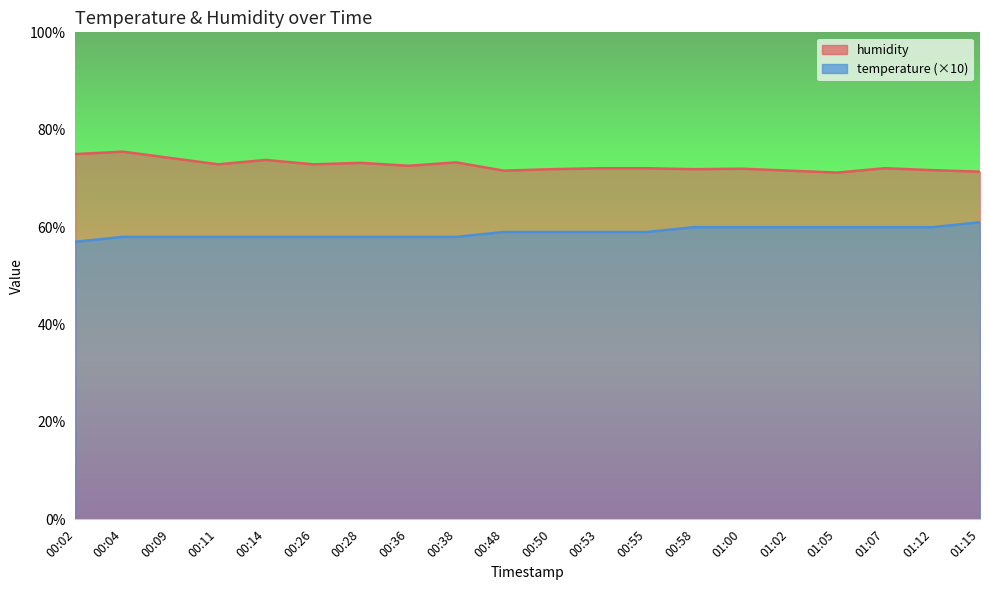

How many data points in humidity are above 72?

12